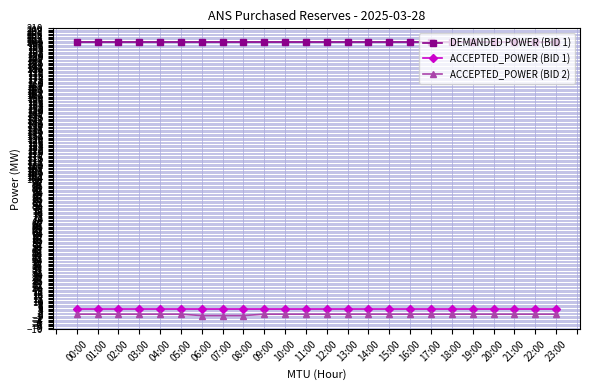

How many lines are shown in the chart?

3